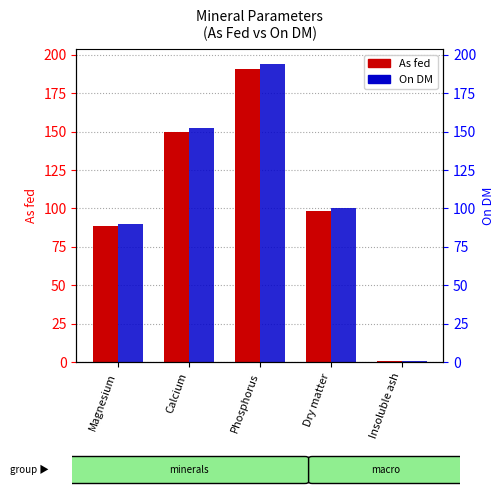

At which label does As fed reach its minimum?

Insoluble ash